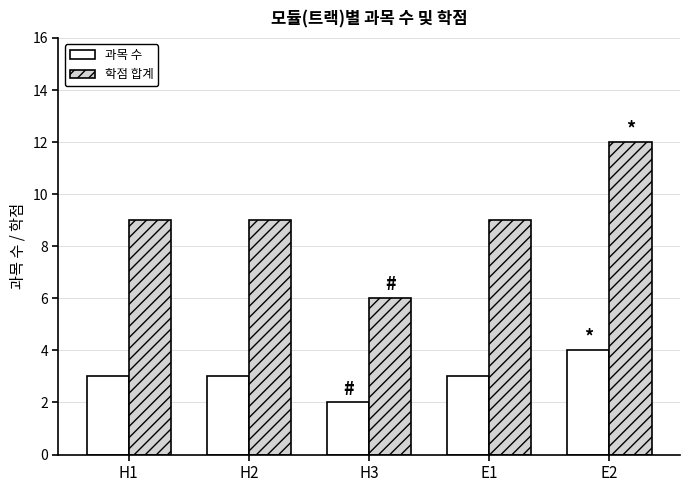

What are all the series names shown in the legend?

과목 수, 학점 합계